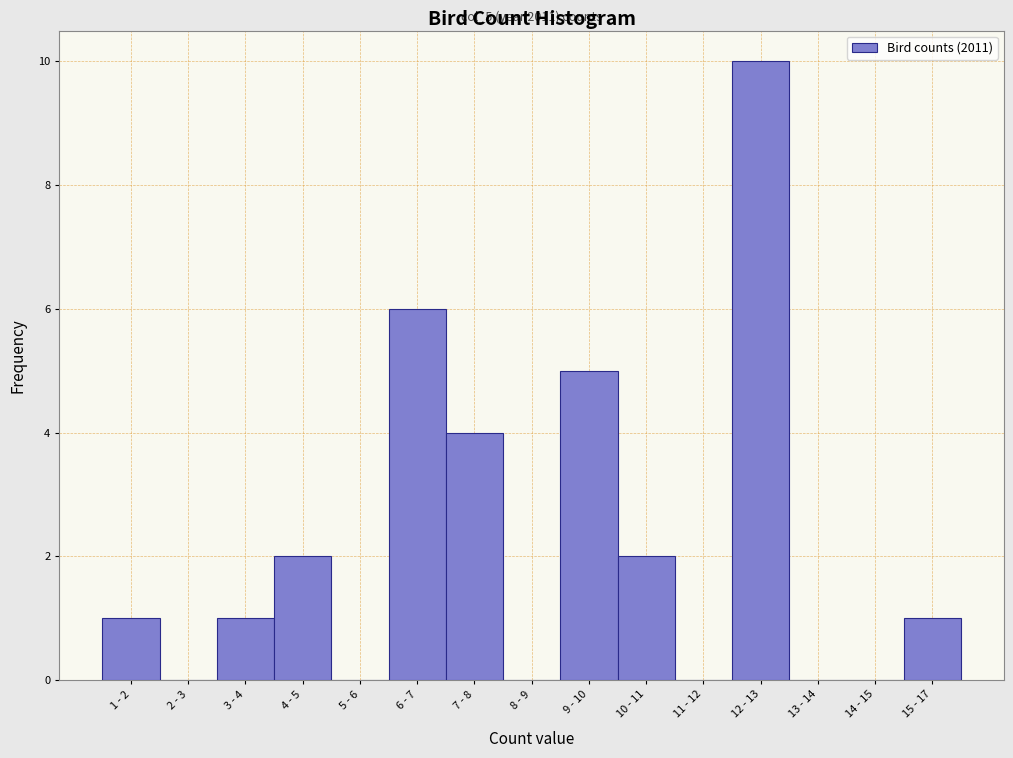

Reading left to right, list all the values displayed in this chart.

1 - 2=1	2 - 3=0	3 - 4=1	4 - 5=2	5 - 6=0	6 - 7=6	7 - 8=4	8 - 9=0	9 - 10=5	10 - 11=2	11 - 12=0	12 - 13=10	13 - 14=0	14 - 15=0	15 - 17=1